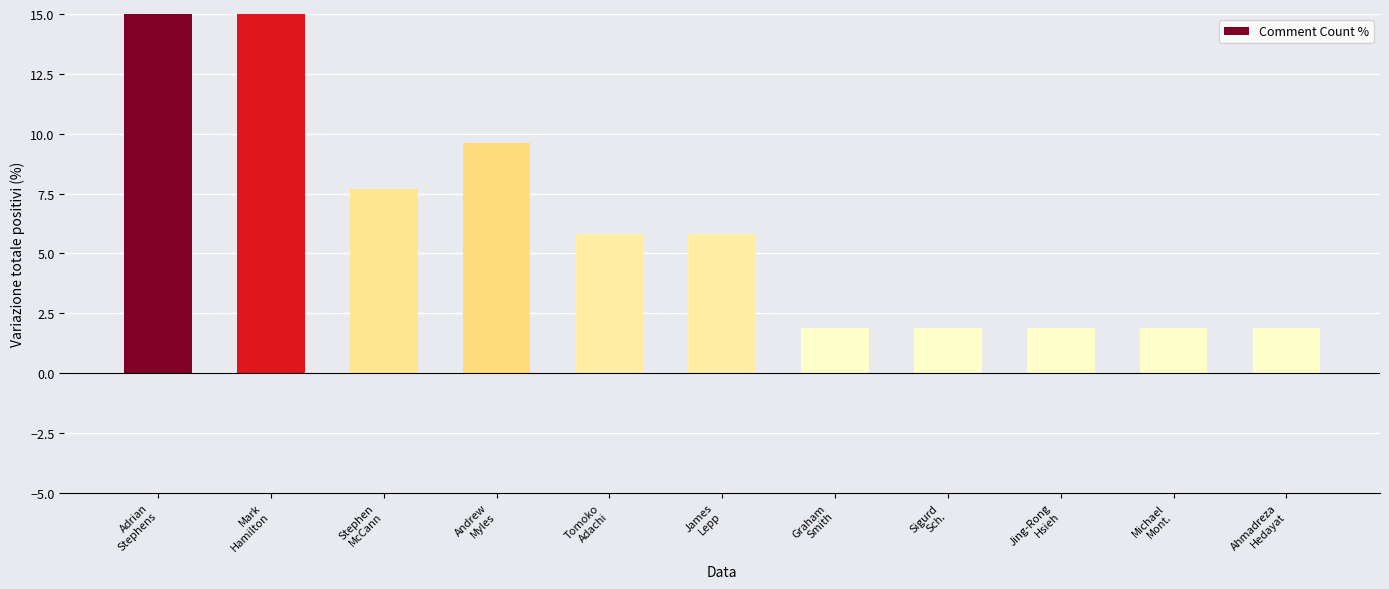

Count the number of data series in this chart.

1